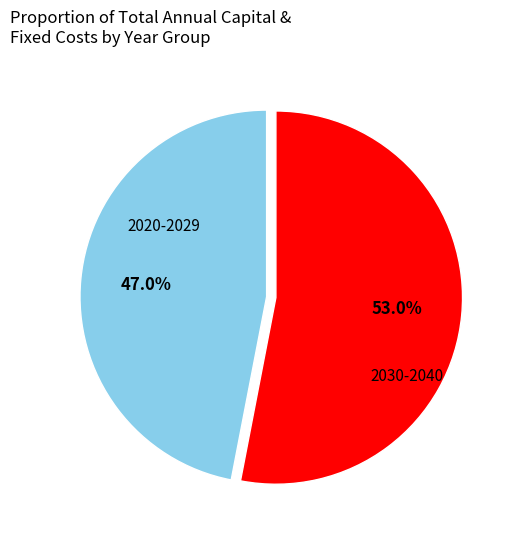

How many segments does this pie chart have?

2